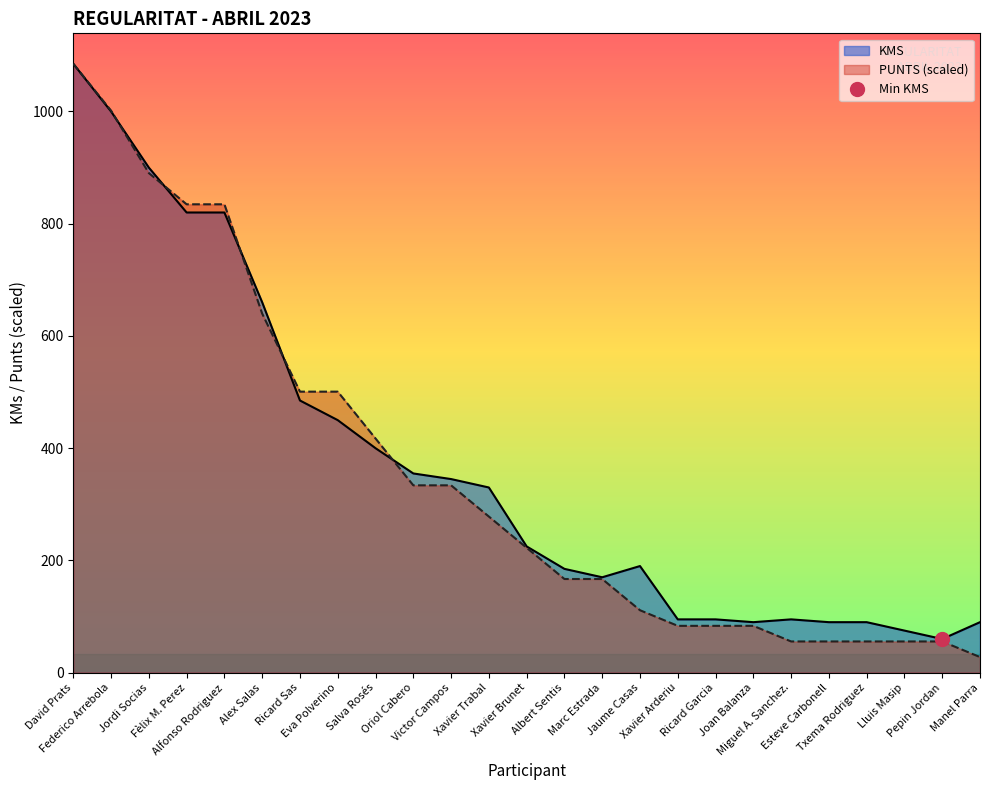

The KMS series shows 660.0 at Alex Salas. True or false?

True